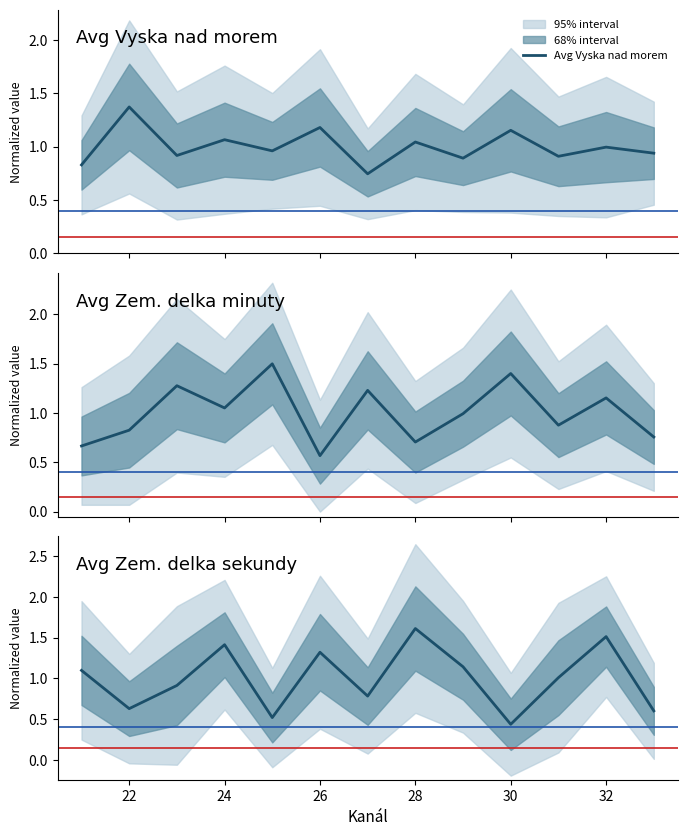

Which series has the largest total across all categories?

Avg Vyska nad morem